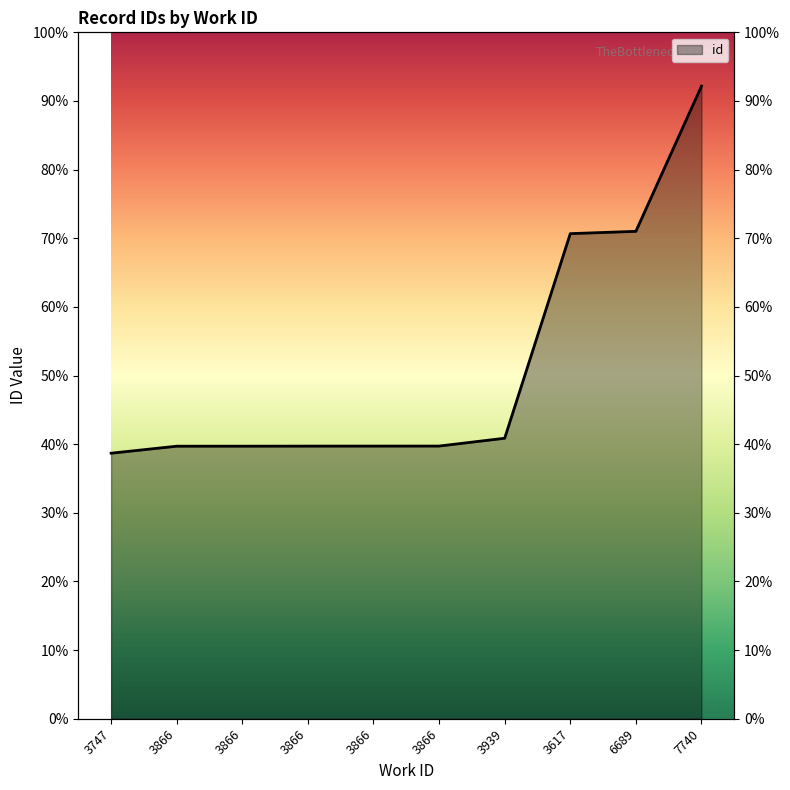

Reading left to right, list all the values displayed in this chart.

9671	9926	9927	9929	9930	9931	10216	17668	17752	23041